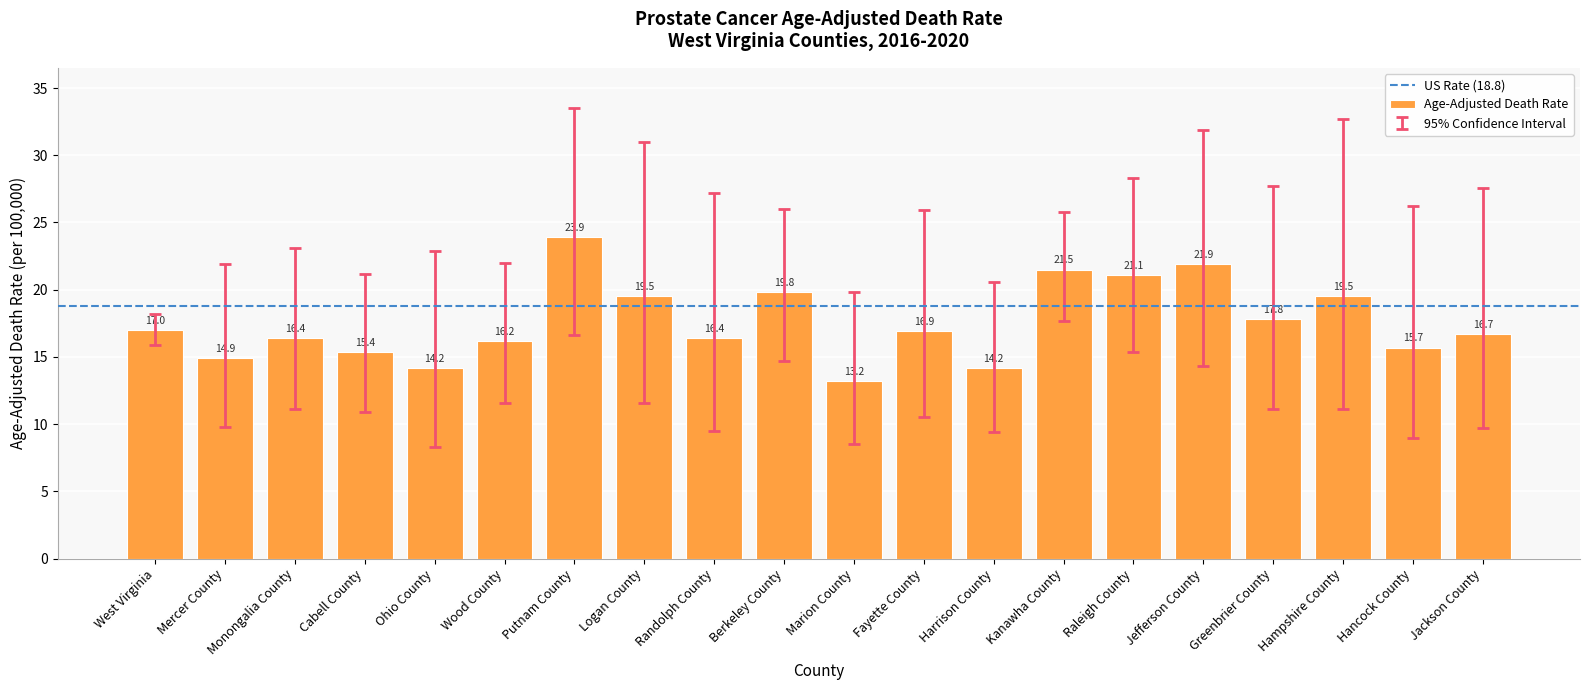

Approximately how many times larger is the value at Marion County compared to Wood County?

0.8